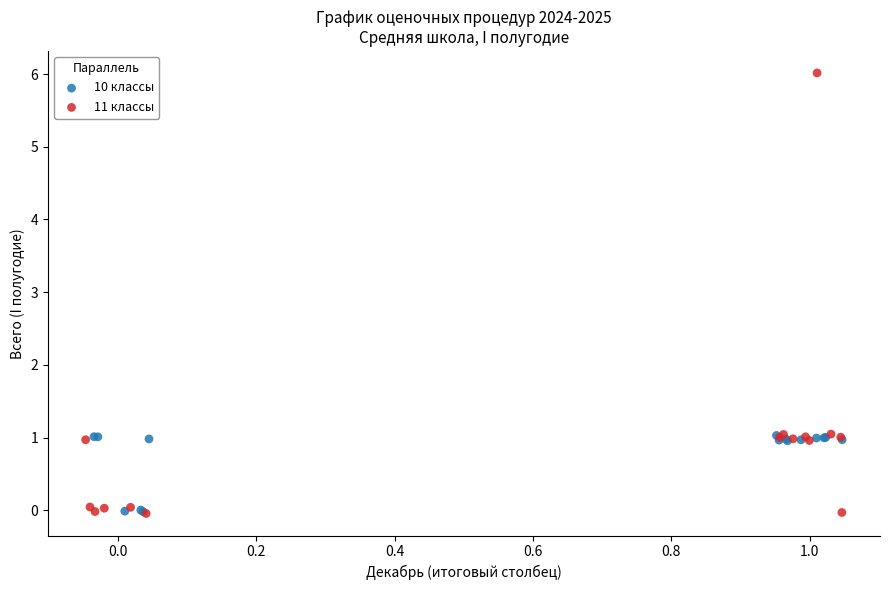

Which series contains the highest Y value?

11 классы